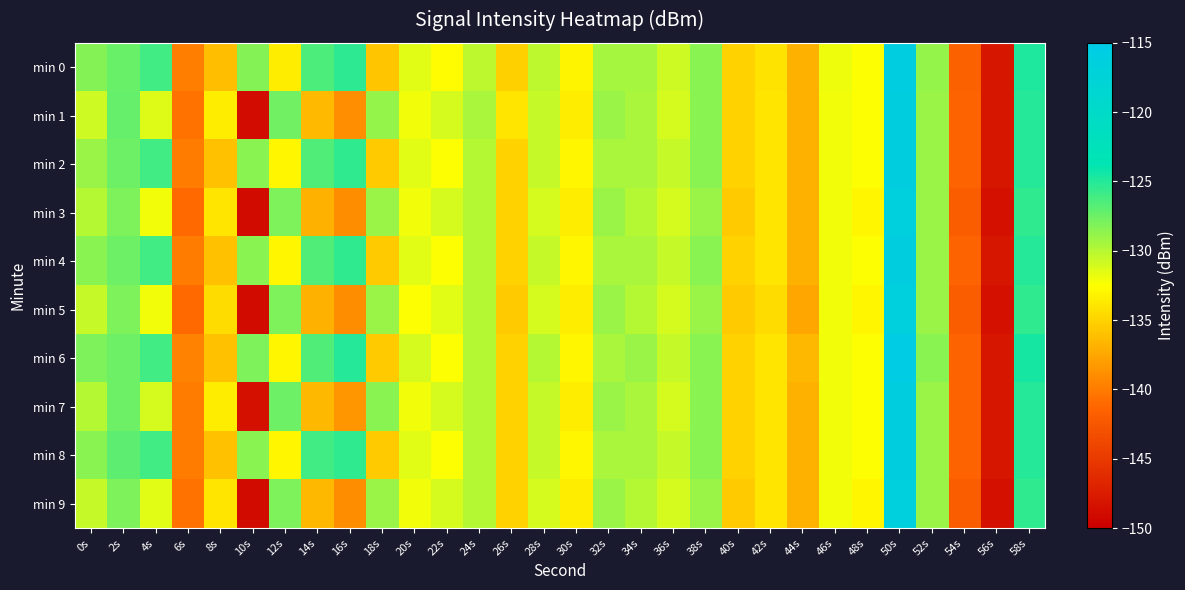

At which category is the sum across all series the highest?

50s